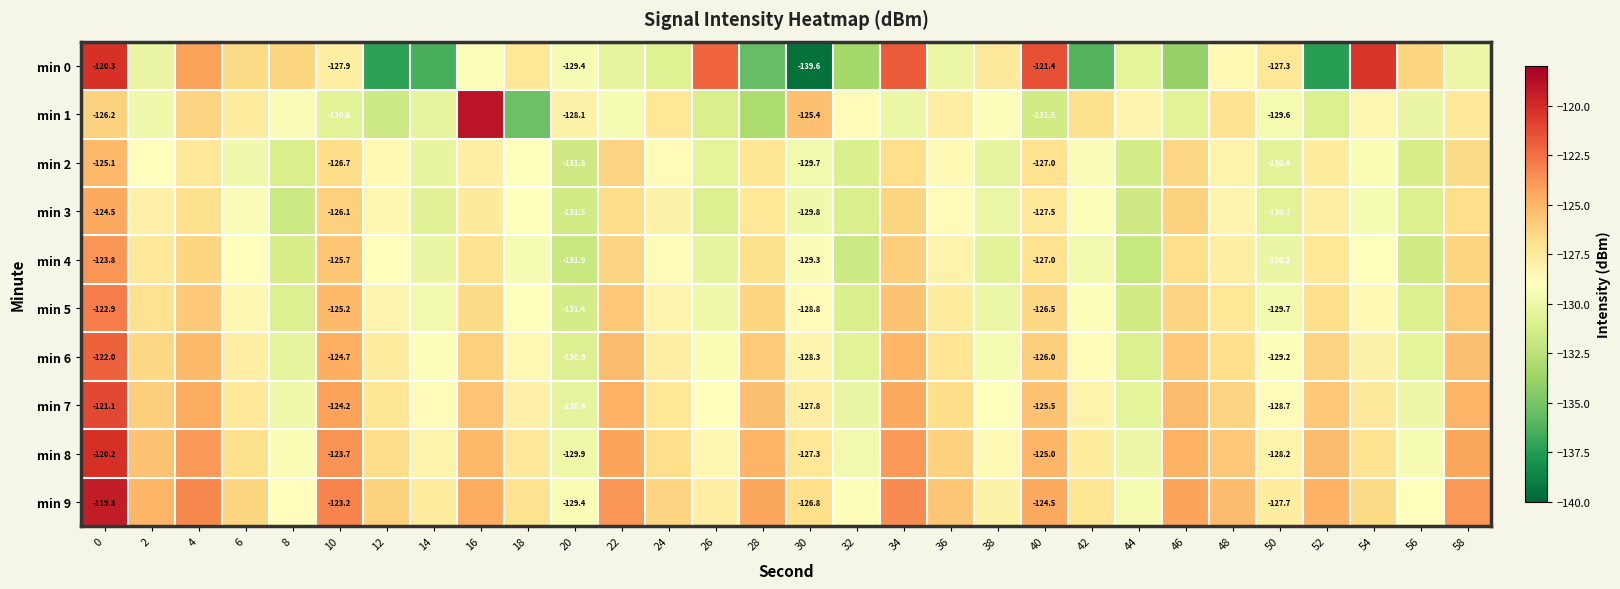

What is the sum of the min 8 values at 12 and 34?

-250.7